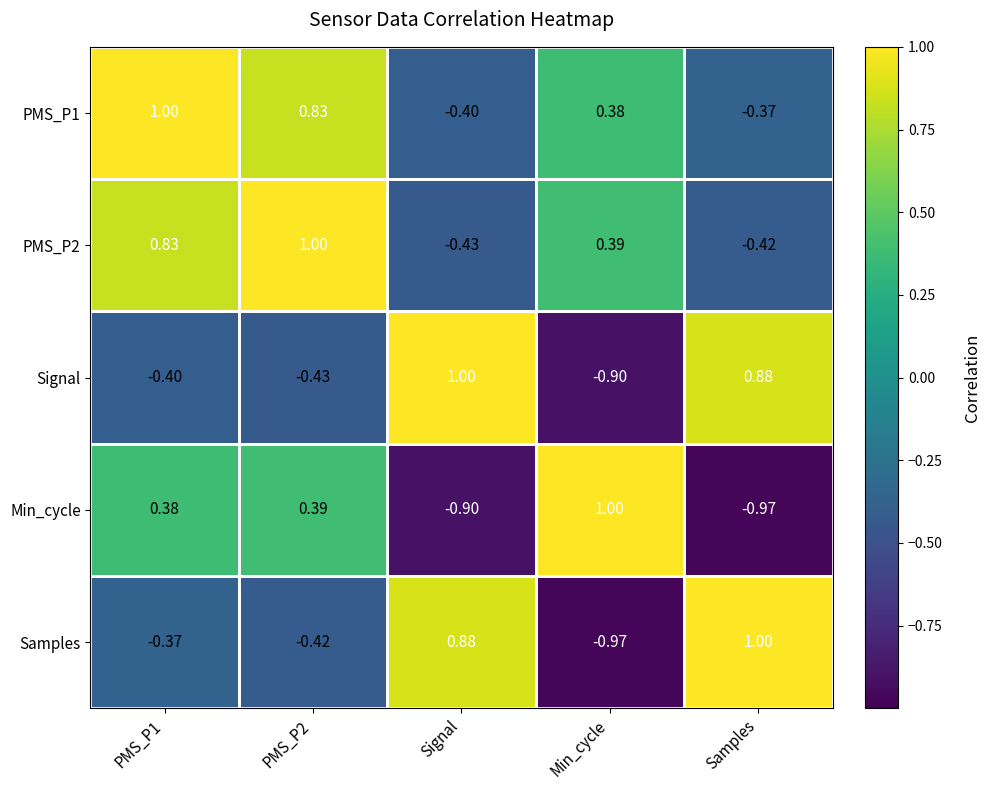

At which label does Signal reach its peak?

Signal